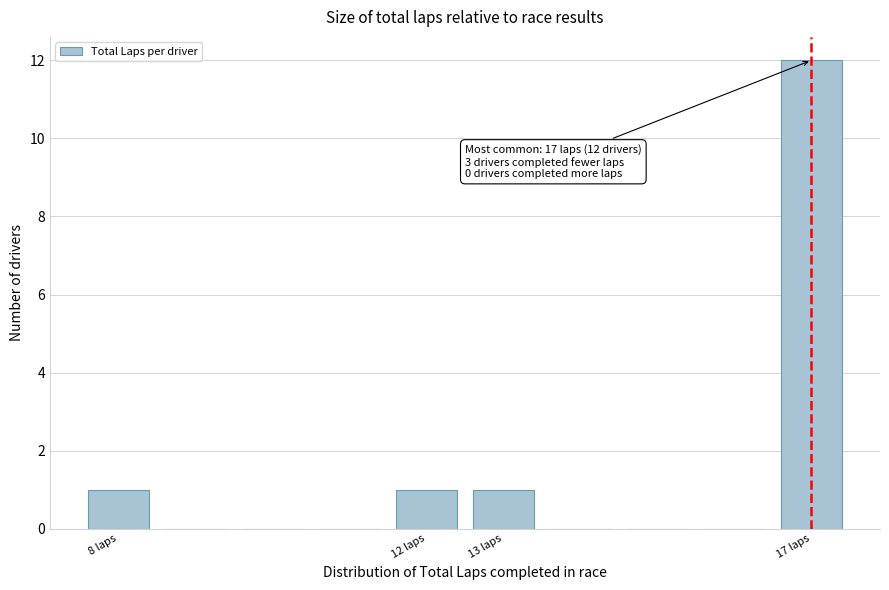

Over which range of the x-axis is the bar tallest?

16.5 to 17.5